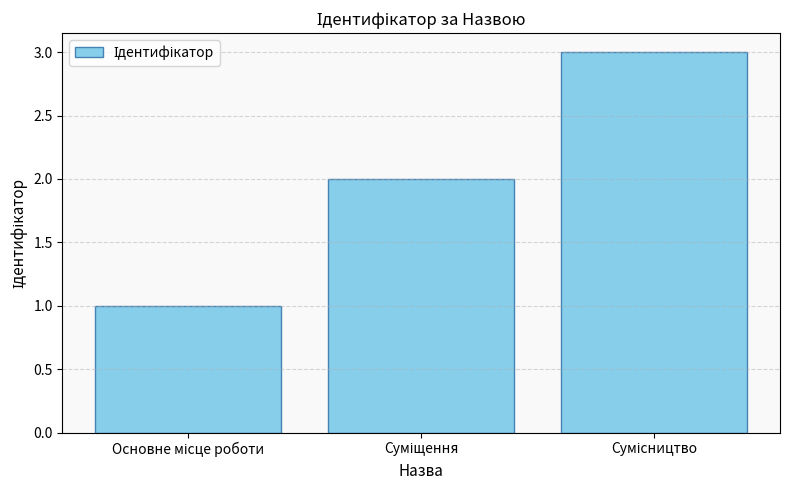

What is the greatest value displayed?

3